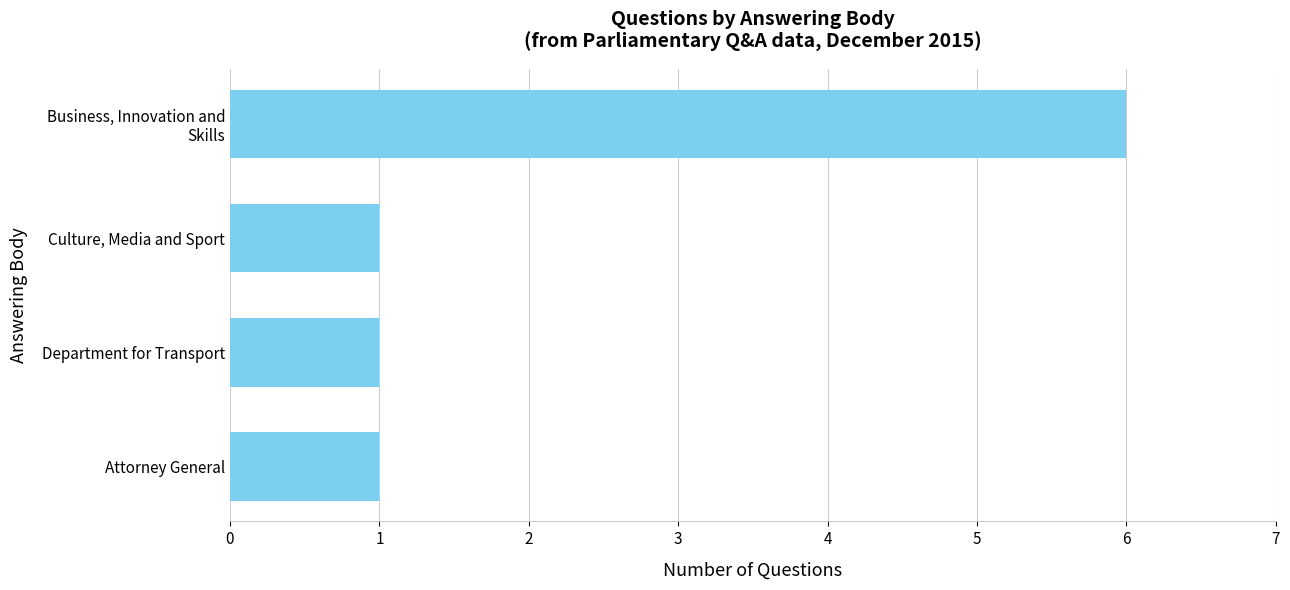

The chart shows a value of 1 at Culture, Media and Sport. True or false?

True